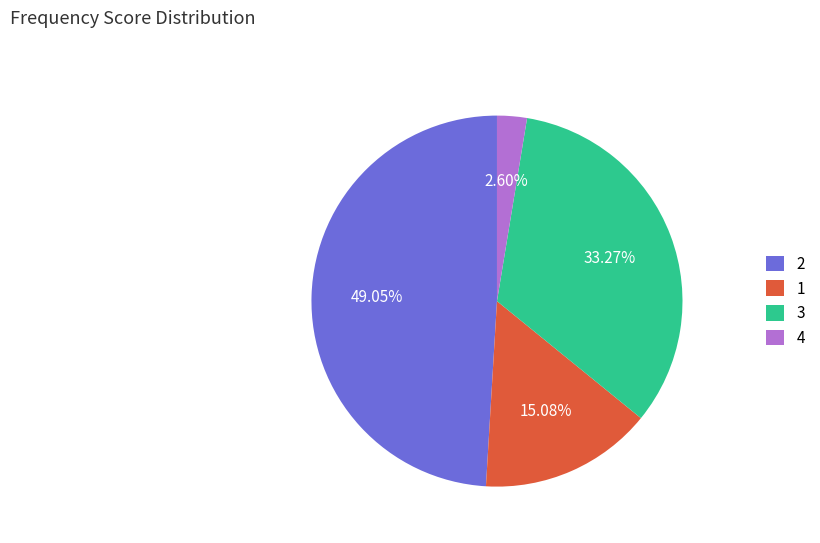

Is there a majority slice in this chart?

No